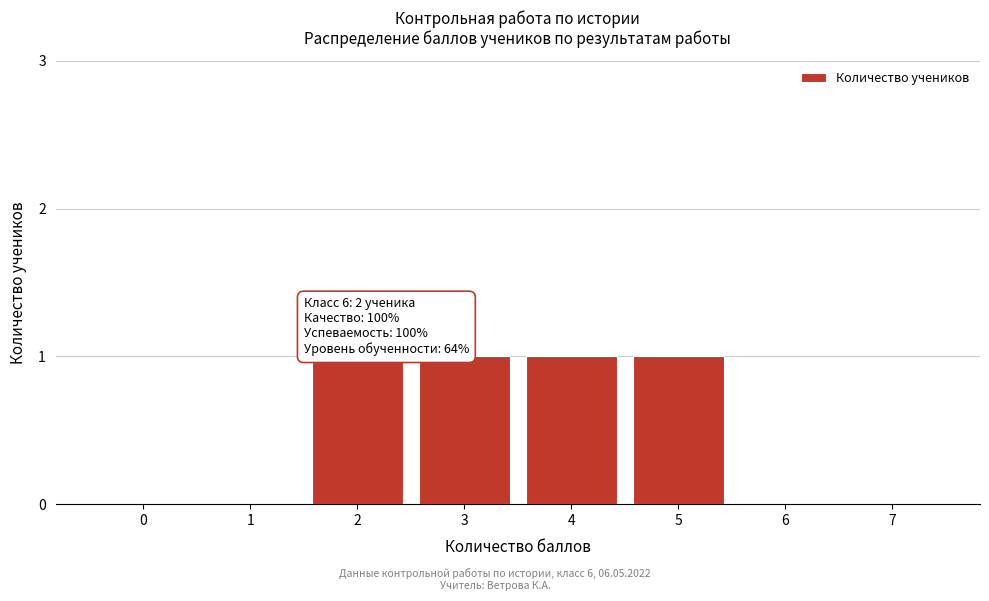

Reading right to left, what are all the values shown in this chart?

7=0	6=0	5=1	4=1	3=1	2=1	1=0	0=0